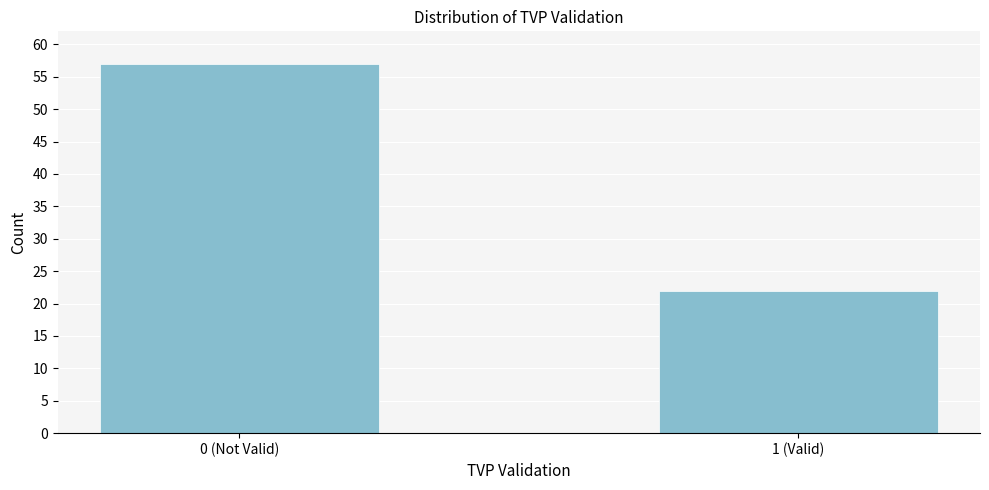

Reading right to left, what are all the values shown in this chart?

22	57